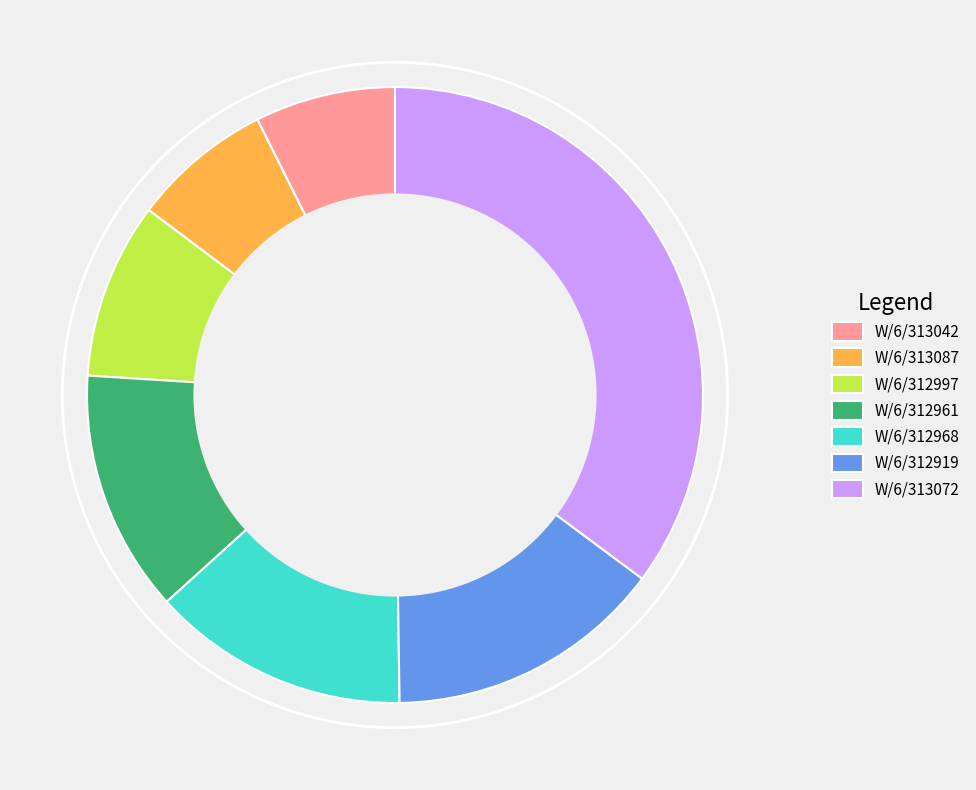

Is W/6/312961 the majority of the pie?

No